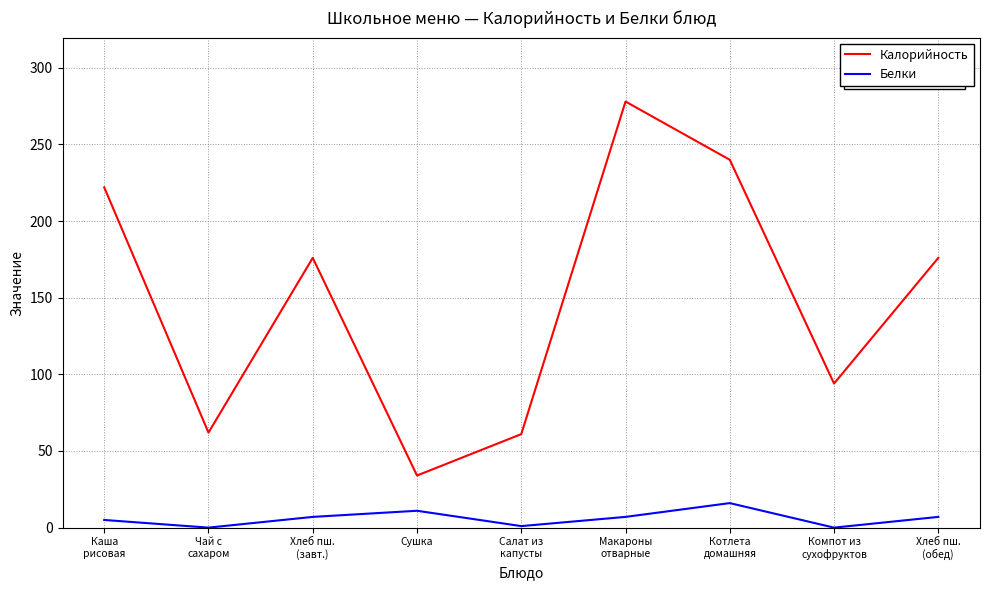

At which label does Калорийность reach its minimum?

Сушка